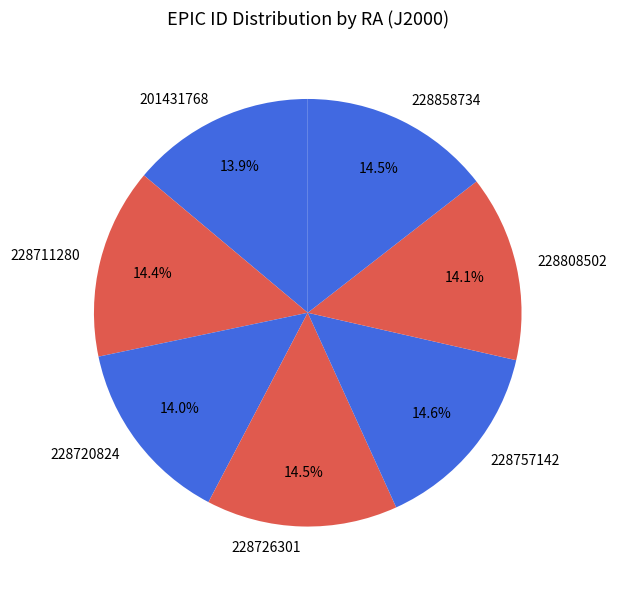

Between 201431768 and 228711280, which is larger?

228711280